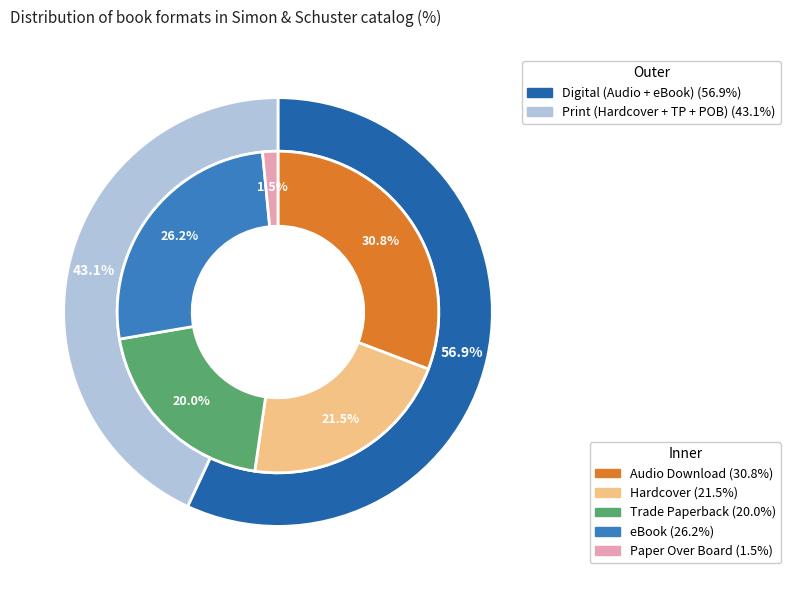

Approximately how many times larger is the value at eBook compared to Hardcover?

1.2